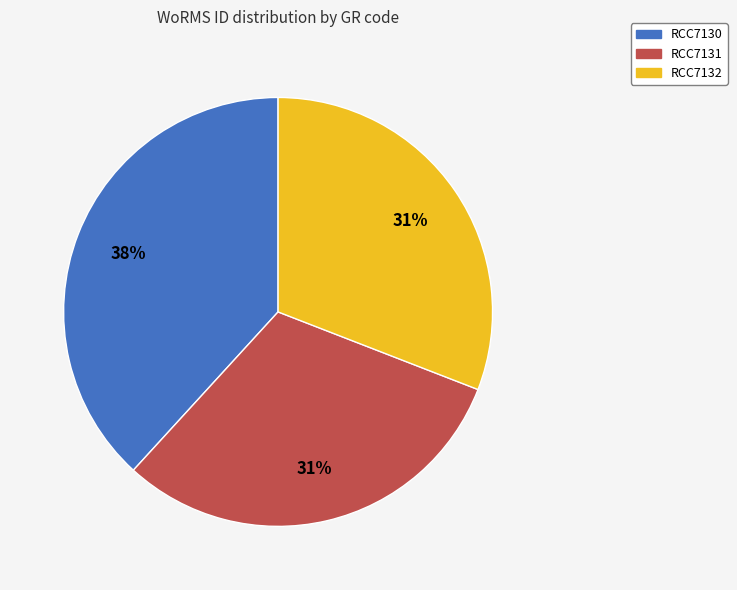

To the nearest percent, what is the difference between the largest and smallest slice percentages?

7%